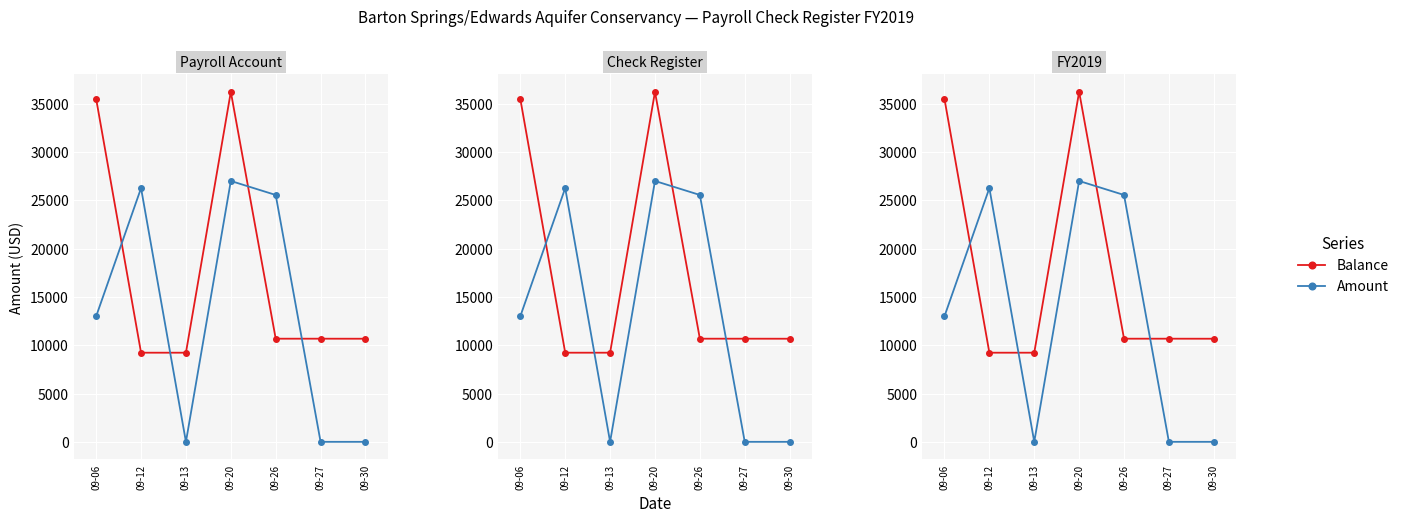

What is the sum of the Balance values at 09-20 and 09-13?

45451.2